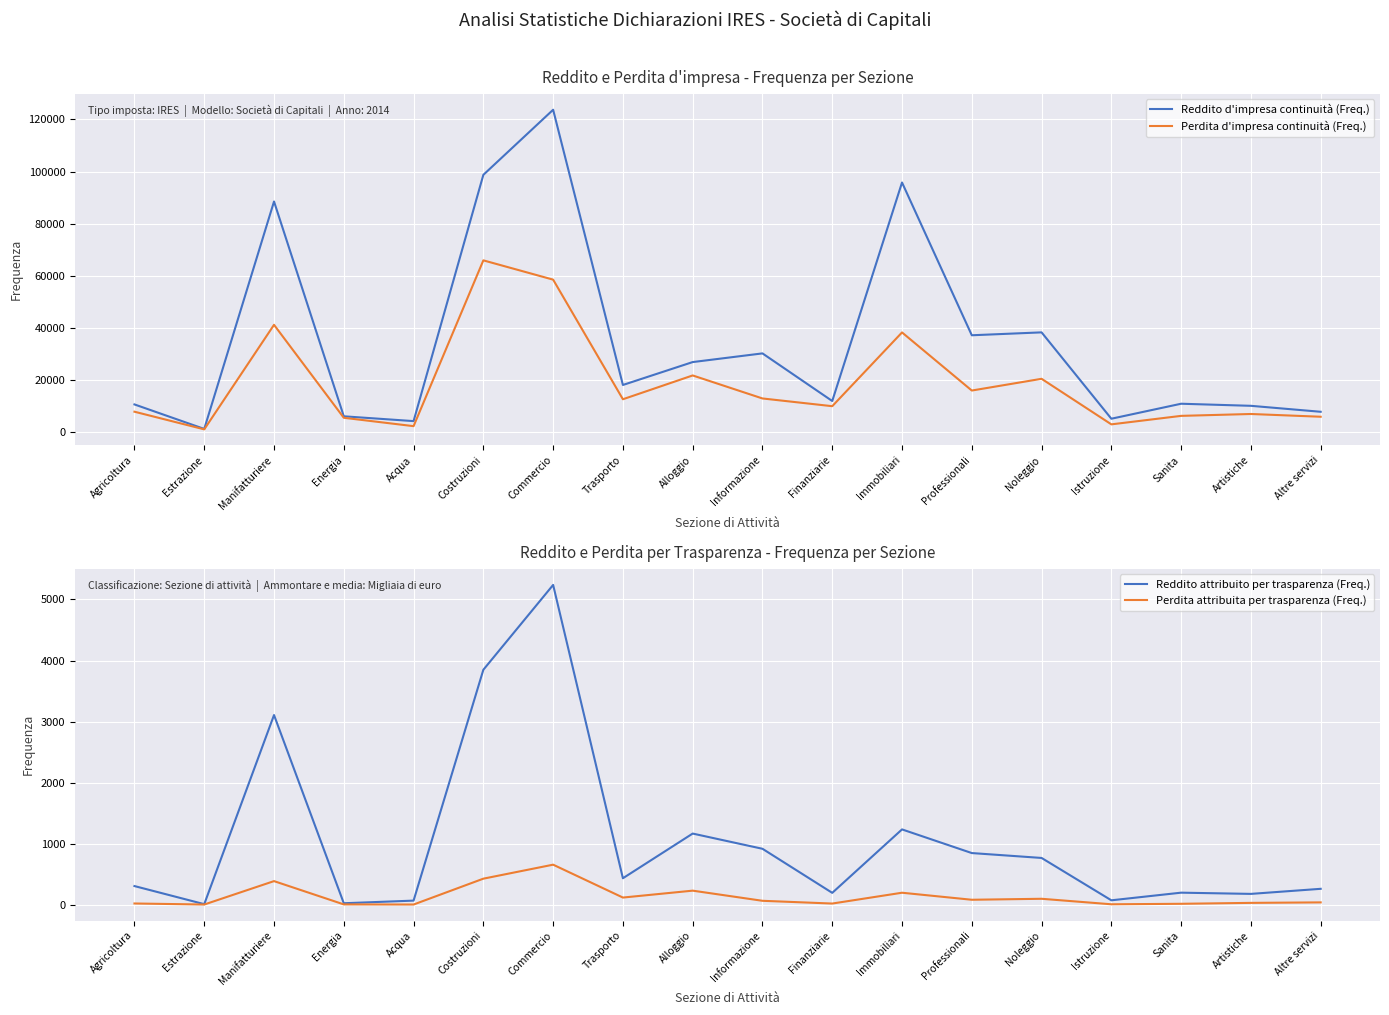

At how many categories does at least one series exceed 62537?

4